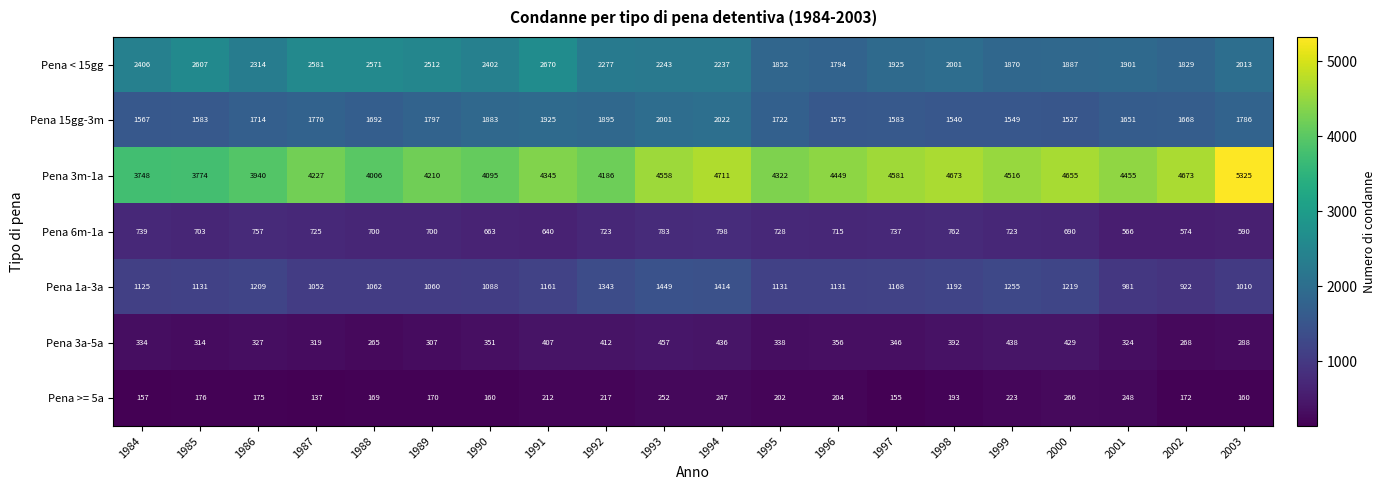

Which category has the highest value in the Pena 15gg-3m series?

1994